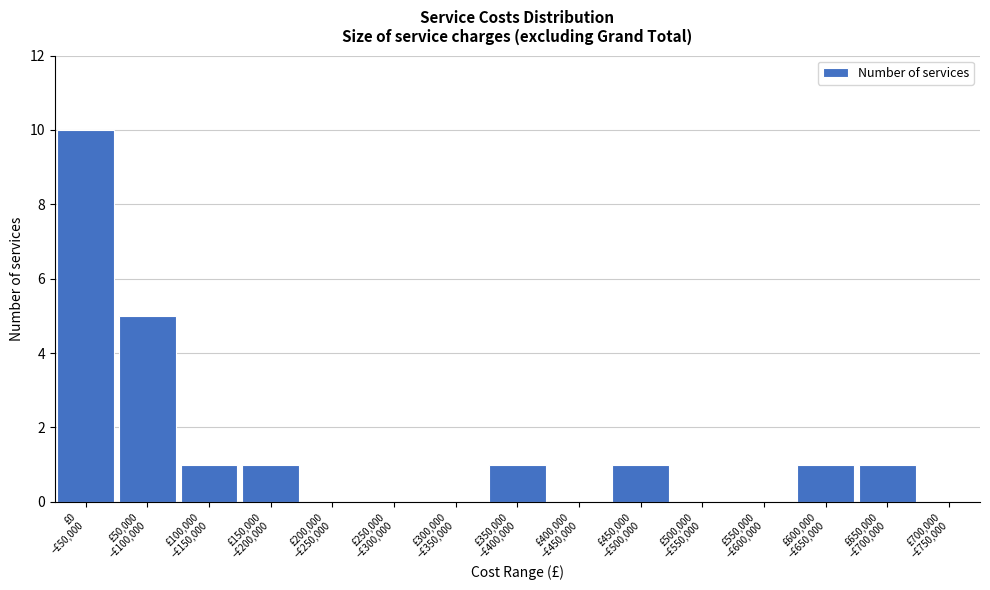

What is the sum of all values?

21